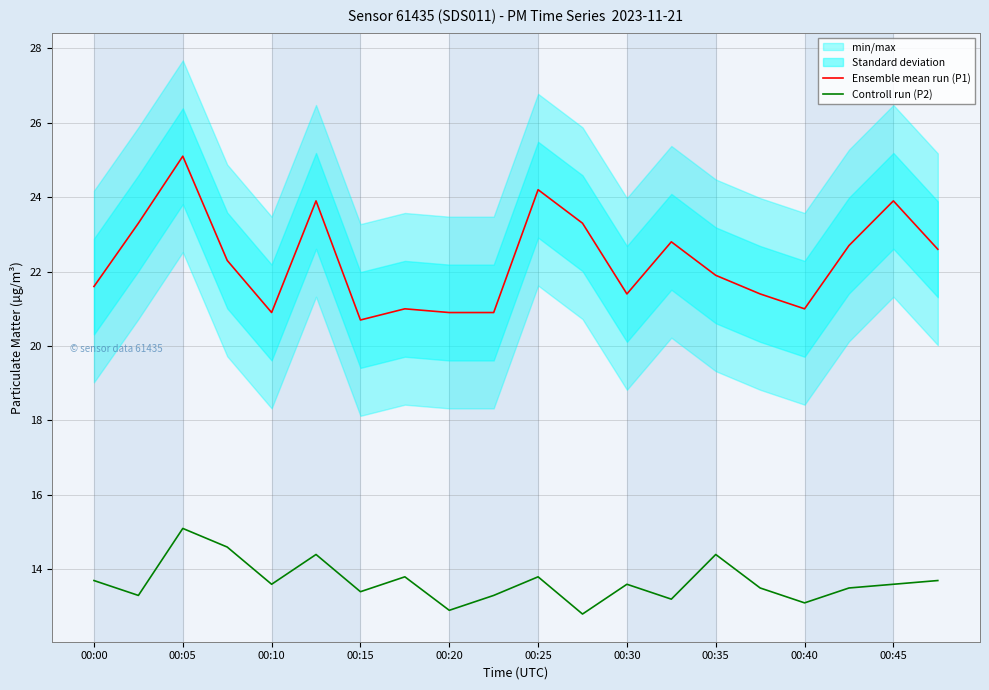

What is the value of the Ensemble mean run (P1) point at the 1st from the left?

21.6